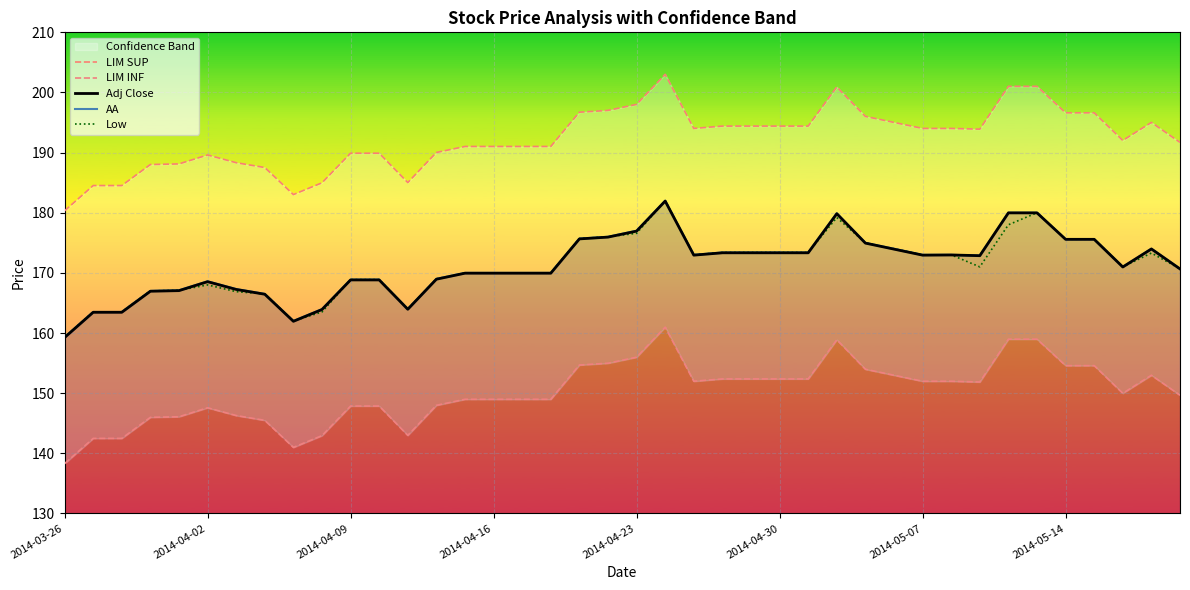

Between 27 and 39, which series saw the biggest shift?

LIM SUP